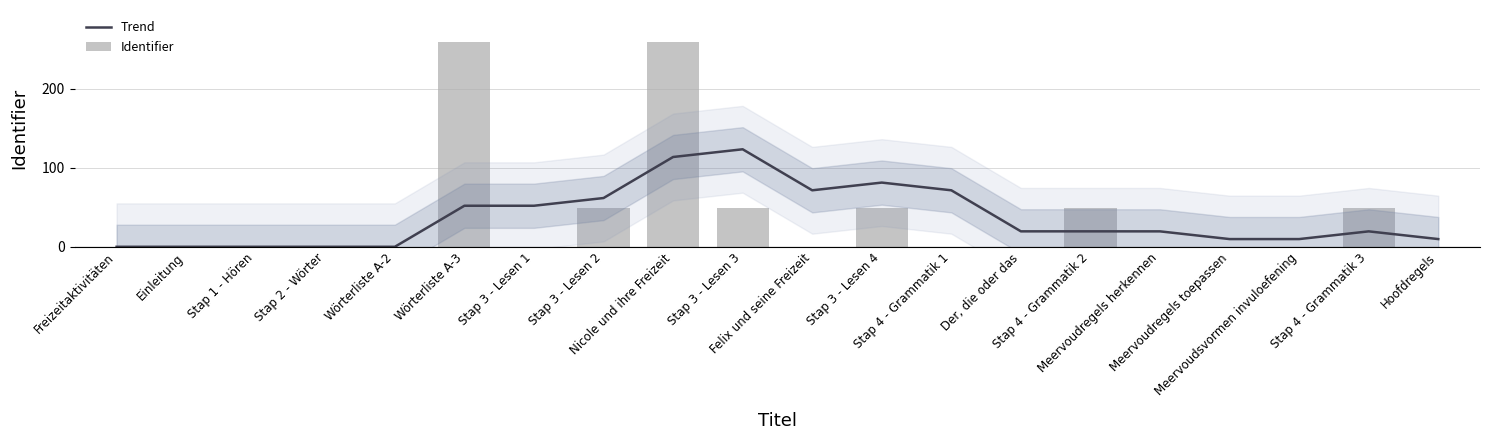

What is the average value of the Trend series?

36.8